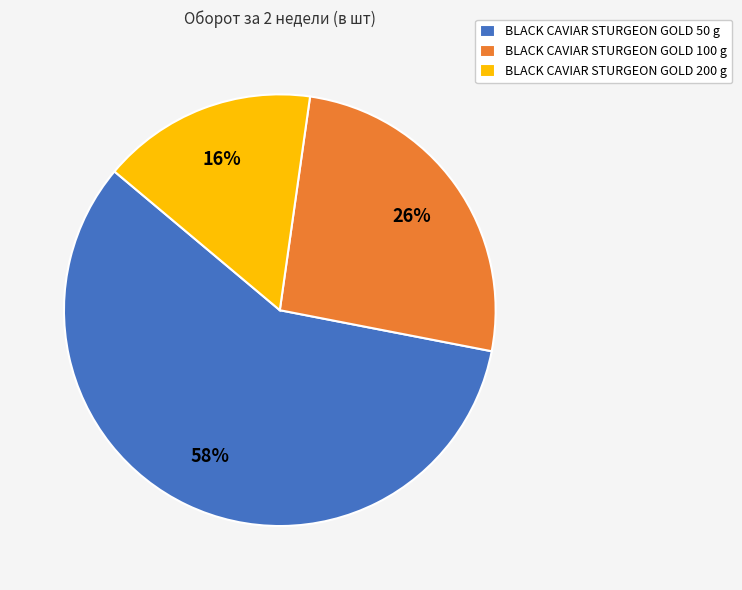

Which has a higher value, BLACK CAVIAR STURGEON GOLD 100 g or BLACK CAVIAR STURGEON GOLD 200 g?

BLACK CAVIAR STURGEON GOLD 100 g